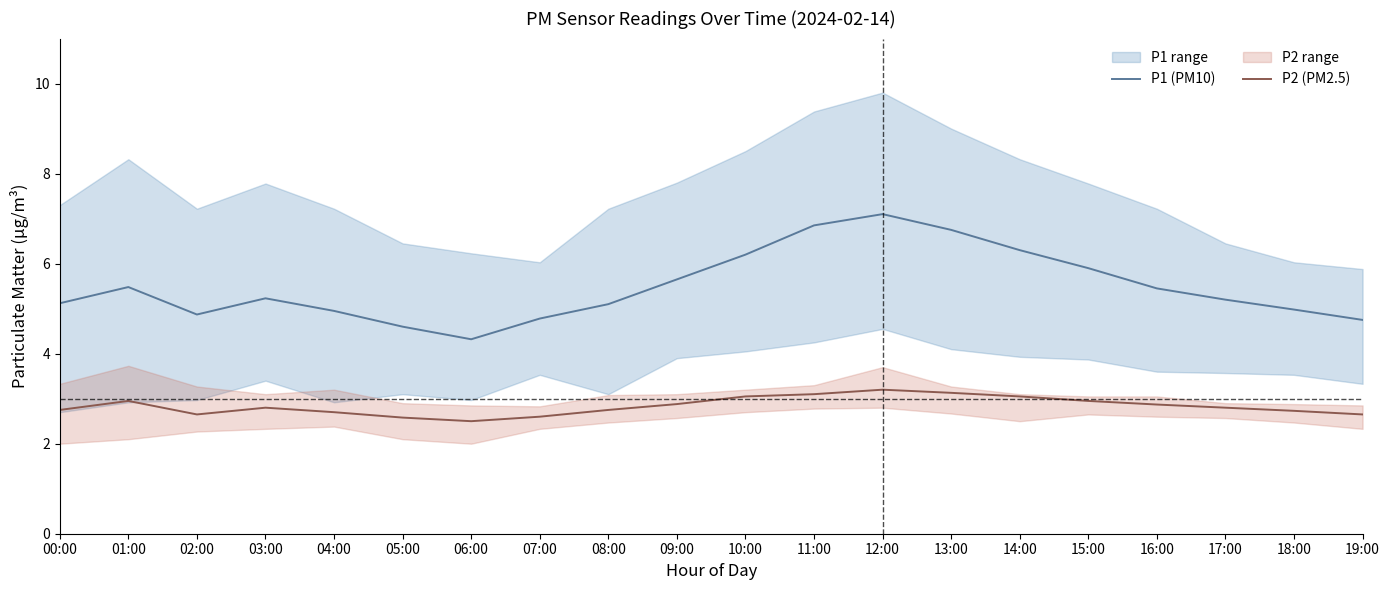

Between 03:00 and 18:00, which series saw the biggest shift?

P1 (PM10)